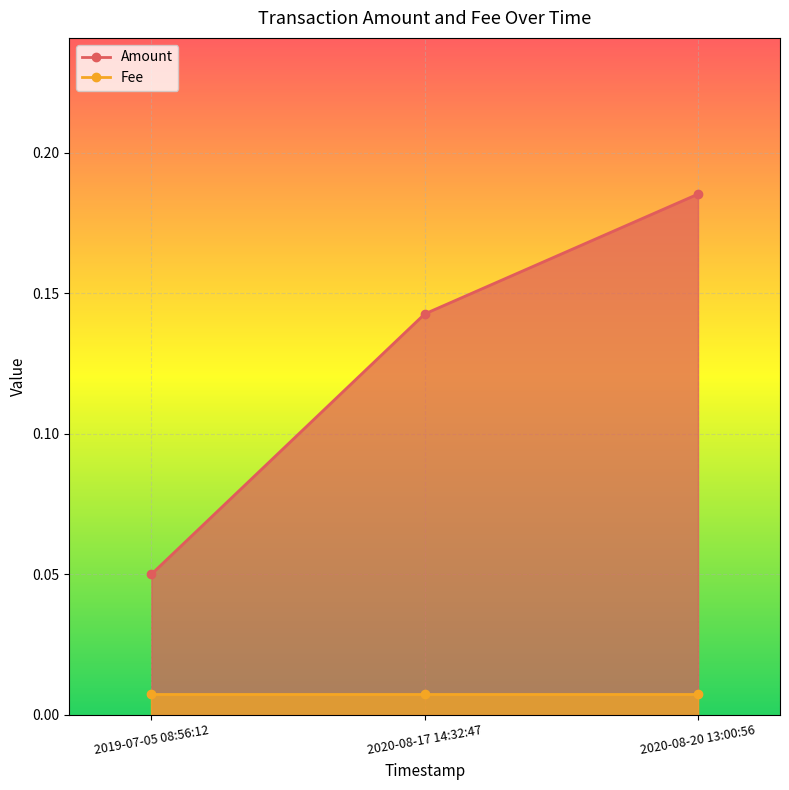

Rank the series by their maximum value, from lowest to highest.

Fee, Amount